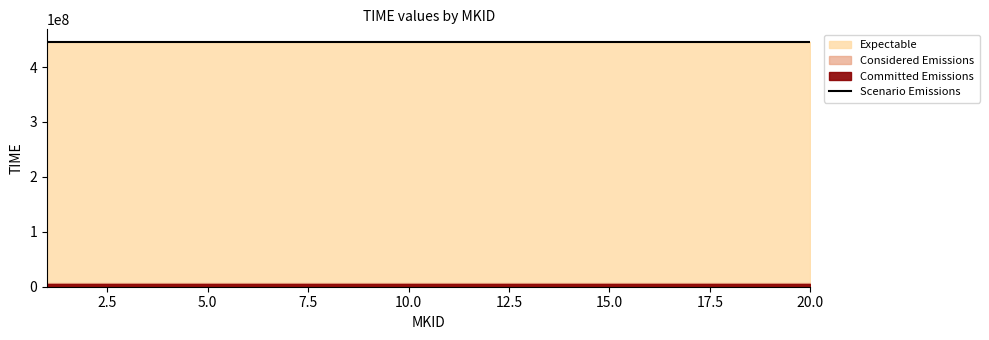

Reading left to right, transcribe all the data shown in this chart.

446372053.4	446372057.9	446372057.9	446372065.1	446372065.1	446372089.6	446372122.8	446372180.1	446372237.3	446372294.6	446372351.8	446372409.1	446372466.3	446372523.5	446372580.8	446372638.0	446372695.3	446372752.5	446372809.8	446372867.0